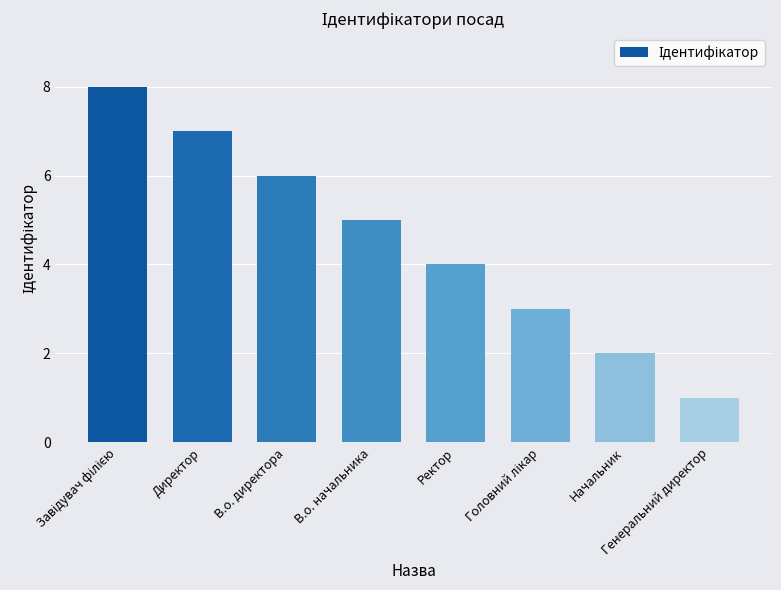

Is it true that the value at Генеральний директор is 1?

True